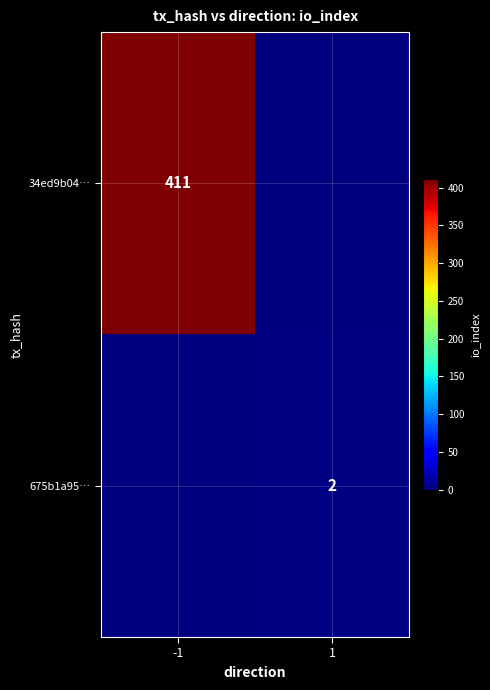

The value of 34ed9b04… at -1 is 97. True or false?

False